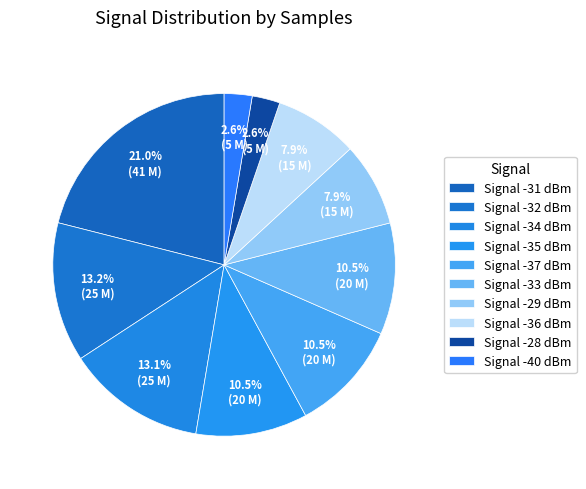

Does any single category account for the majority?

No